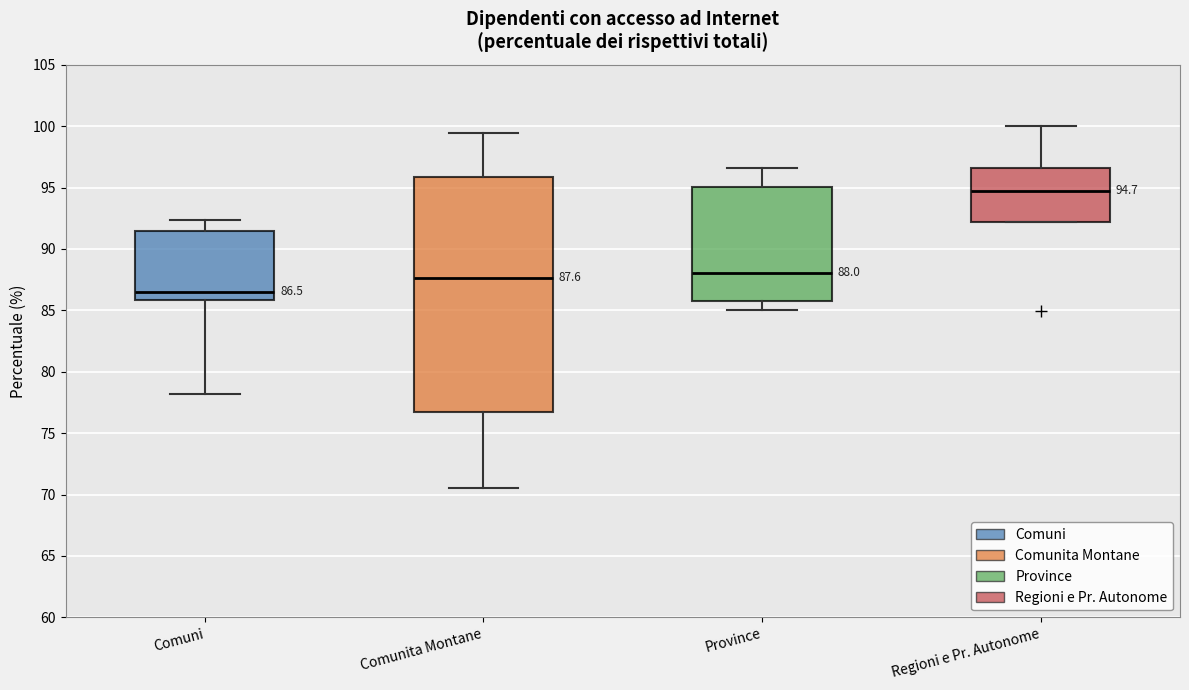

Which box is the tallest, from its lower edge to its upper edge?

Comunita Montane